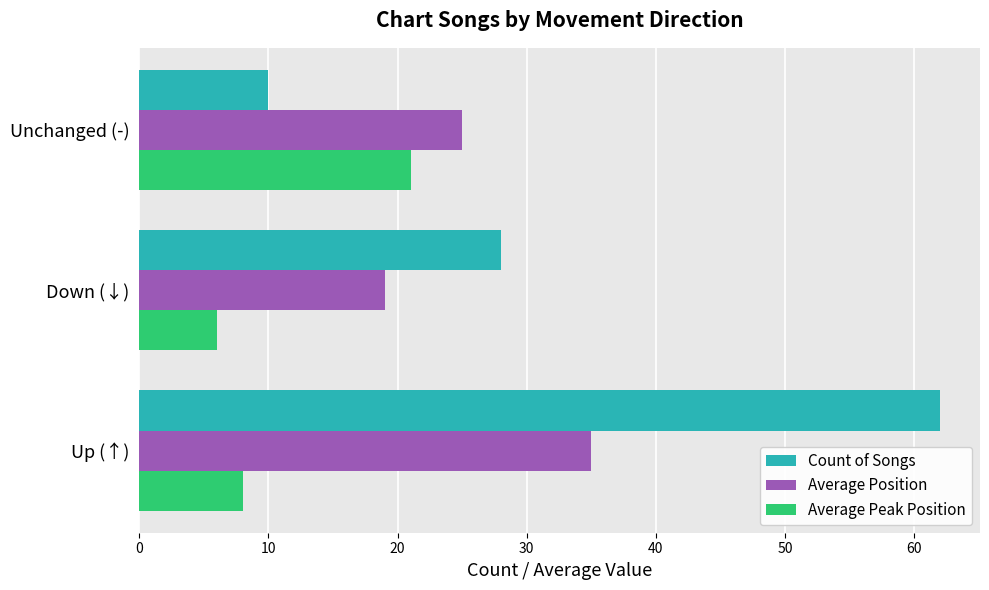

The Average Peak Position series shows 4 at Up (↑). True or false?

False